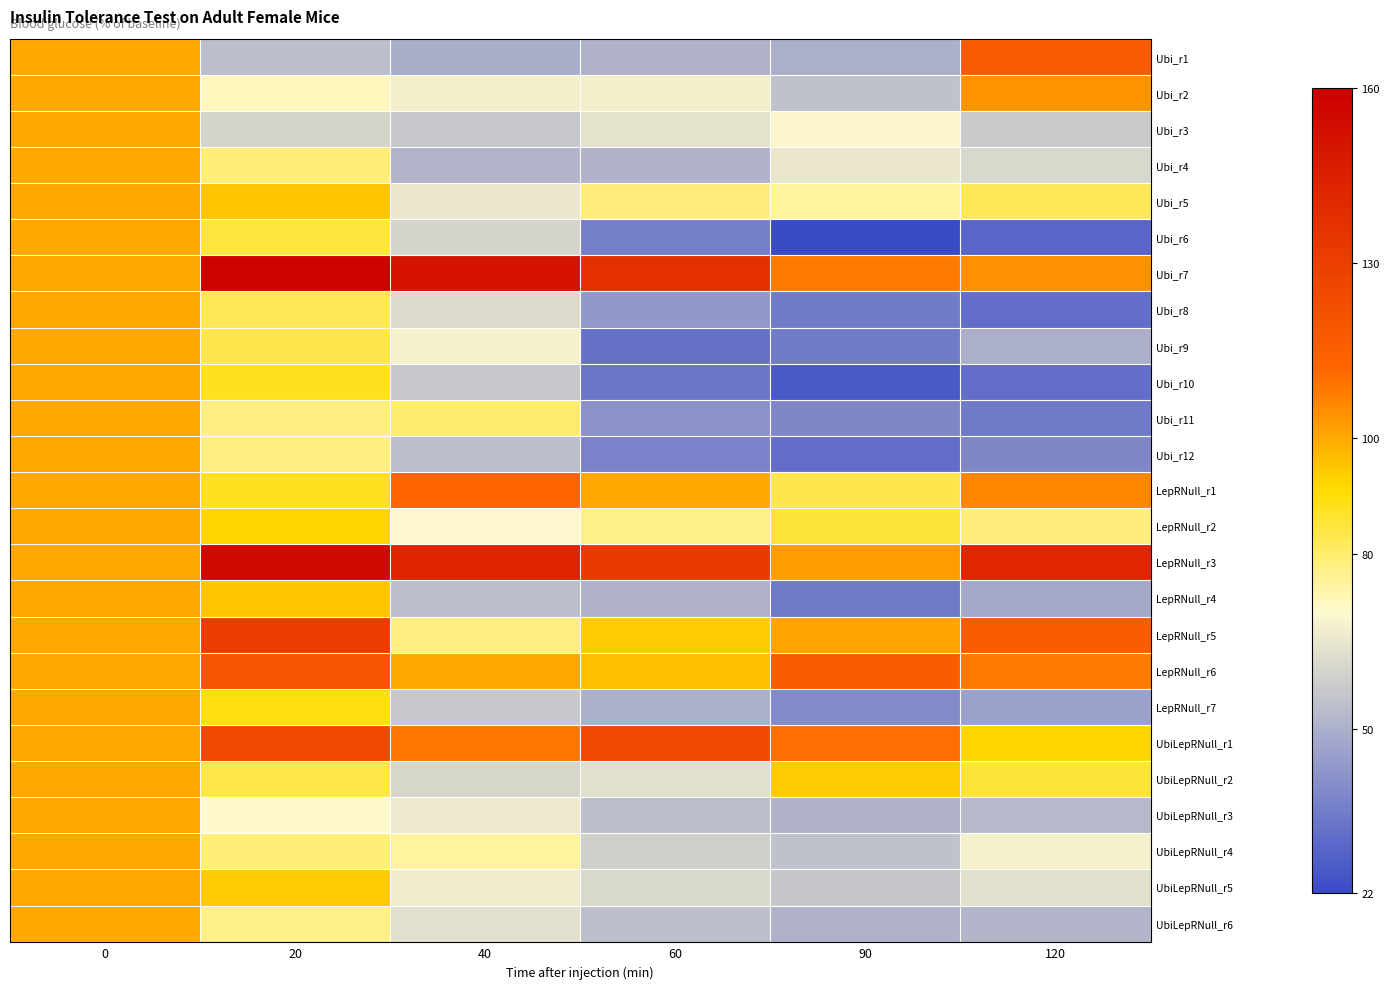

At 120, list the series in order from smallest to largest.

Ubi_r6, Ubi_r8, Ubi_r10, Ubi_r11, Ubi_r12, LepRNull_r7, LepRNull_r4, Ubi_r9, UbiLepRNull_r6, UbiLepRNull_r3, Ubi_r3, Ubi_r4, UbiLepRNull_r5, UbiLepRNull_r4, LepRNull_r2, Ubi_r5, UbiLepRNull_r2, UbiLepRNull_r1, Ubi_r2, Ubi_r7, LepRNull_r1, LepRNull_r6, LepRNull_r5, Ubi_r1, LepRNull_r3